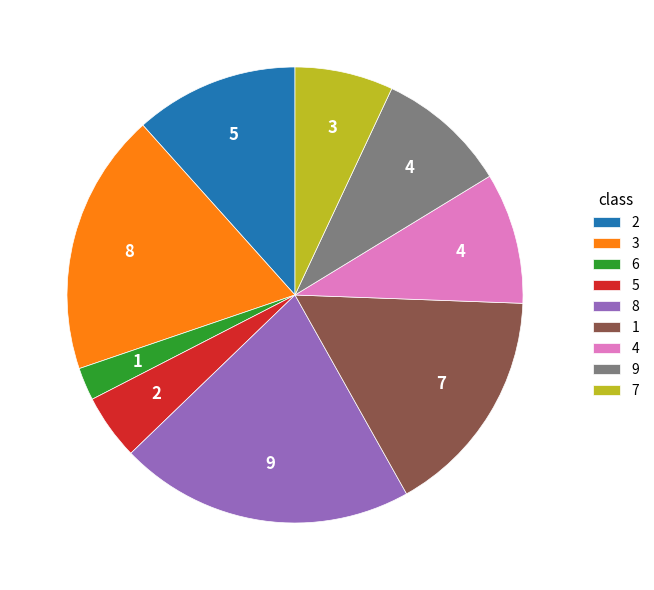

Is the sum of 2 and 6 greater than half?

No